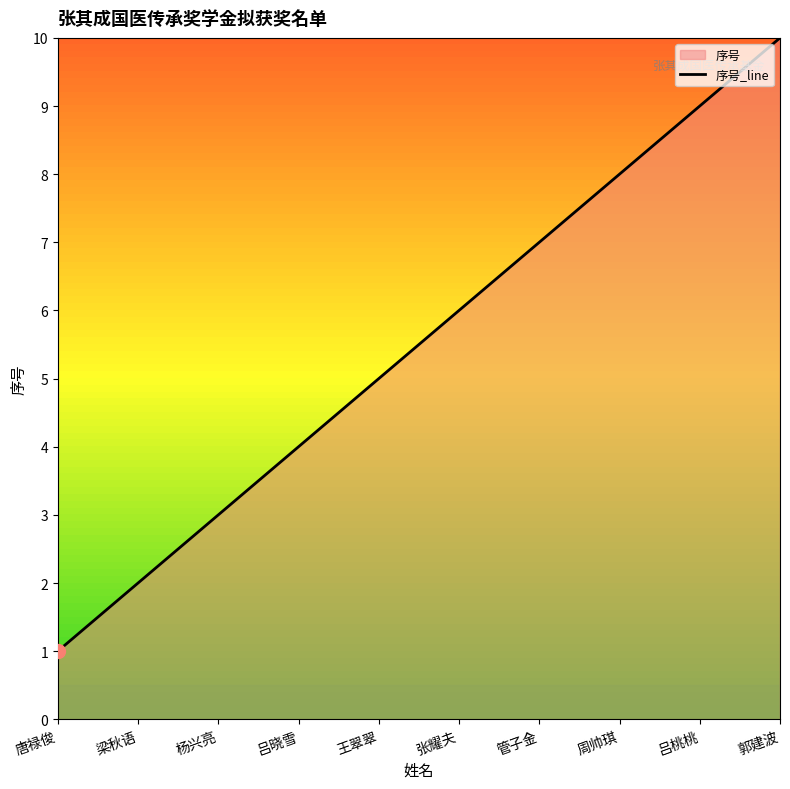

The value at 张耀夫 is 6. True or false?

True